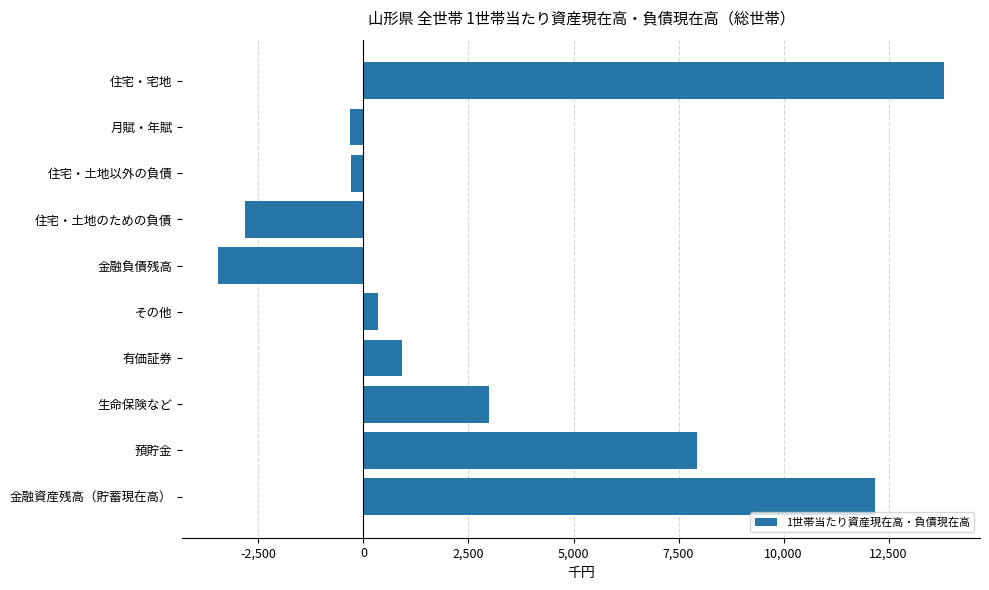

Which has a higher value, 金融資産残高（貯蓄現在高） or その他?

金融資産残高（貯蓄現在高）